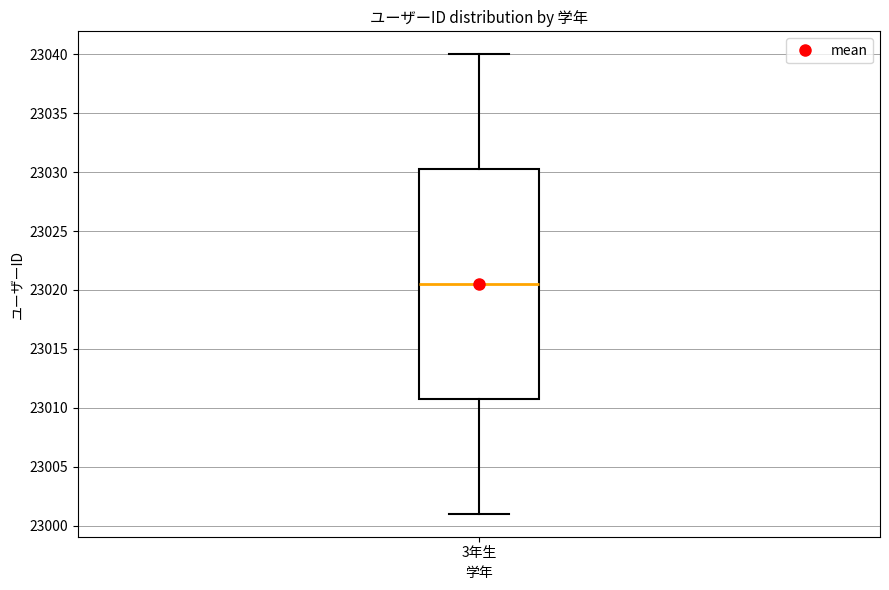

Where does the upper whisker of the box for 3年生 end on the y-axis? The values are not printed on the chart, so give them approximately, as read against the axis.

23040.0